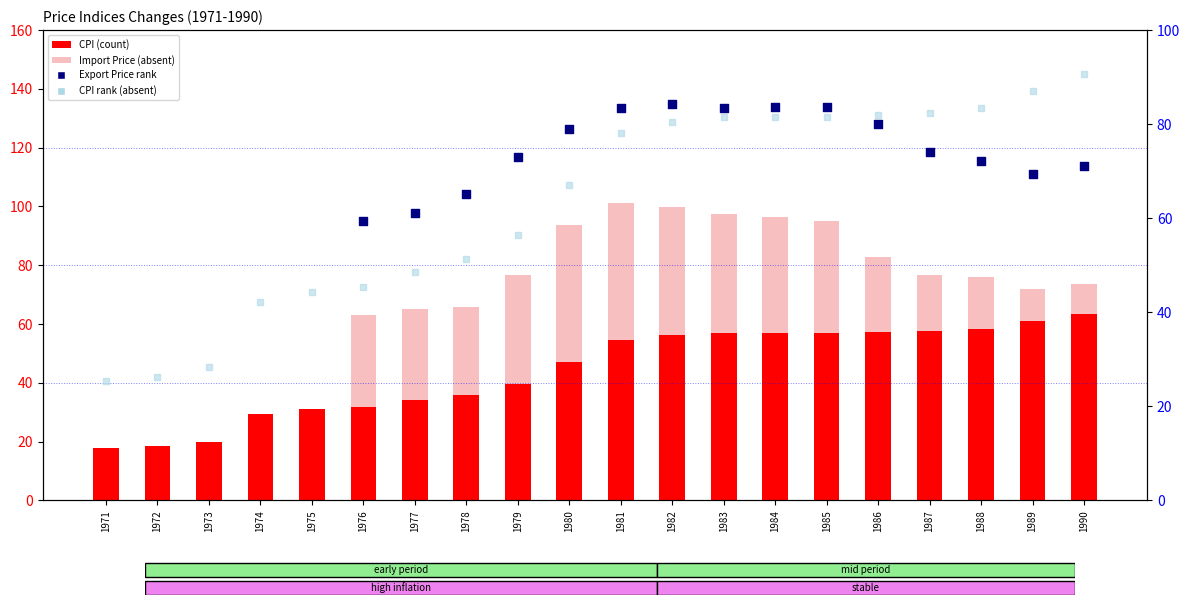

Which series contains the highest Y value?

CPI_rank